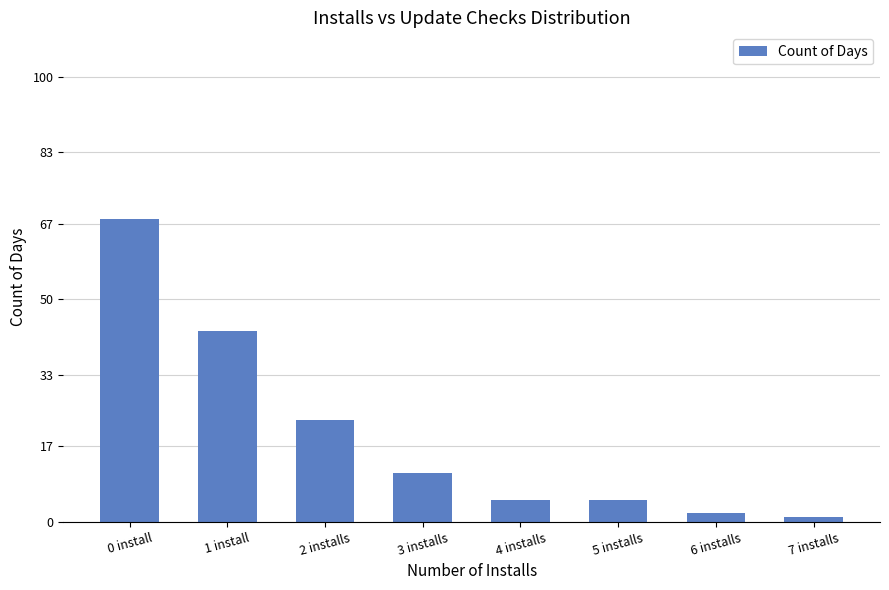

What is the change in value from 1 install to 6 installs?

-41